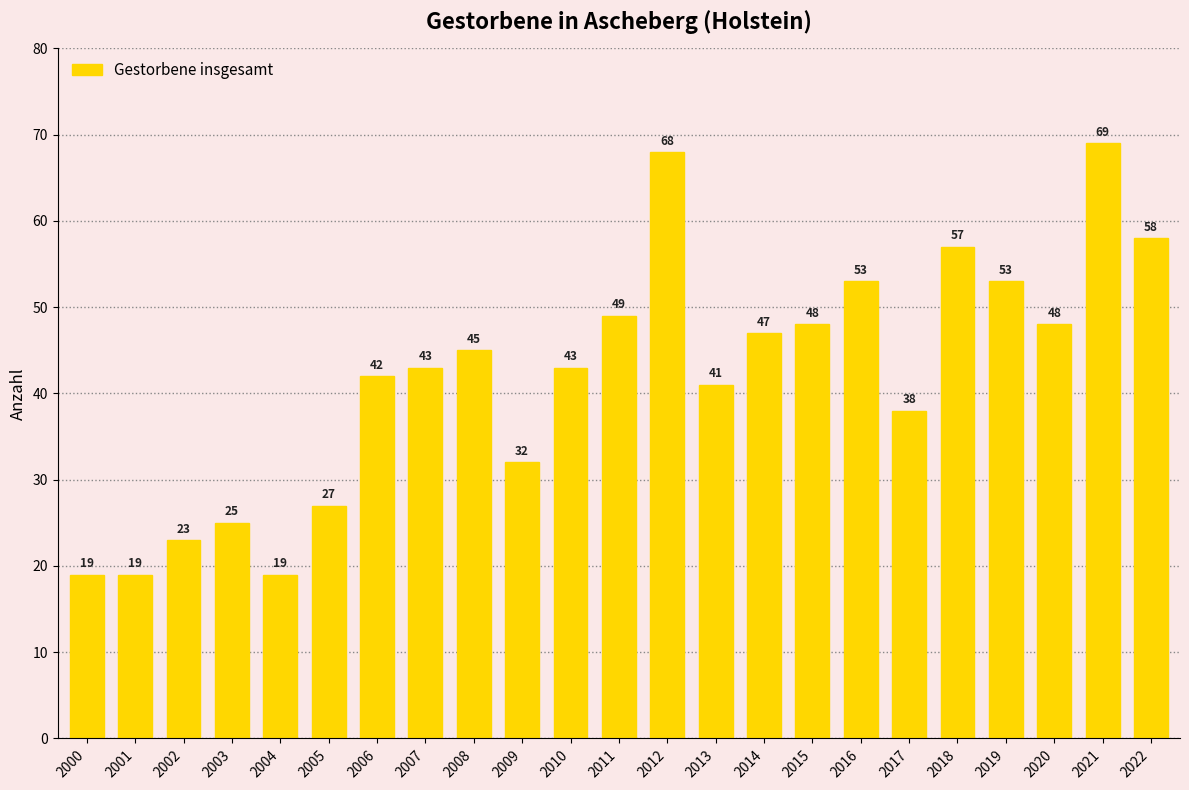

What is the value of the 3rd bar from the left?

23